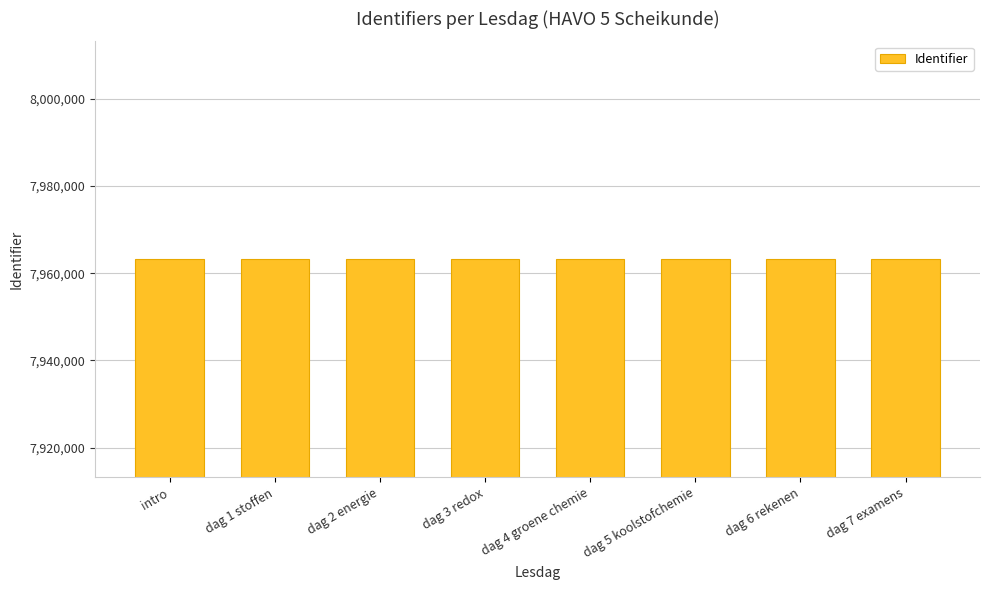

What is the change in value from dag 1 stoffen to dag 4 groene chemie?

+7